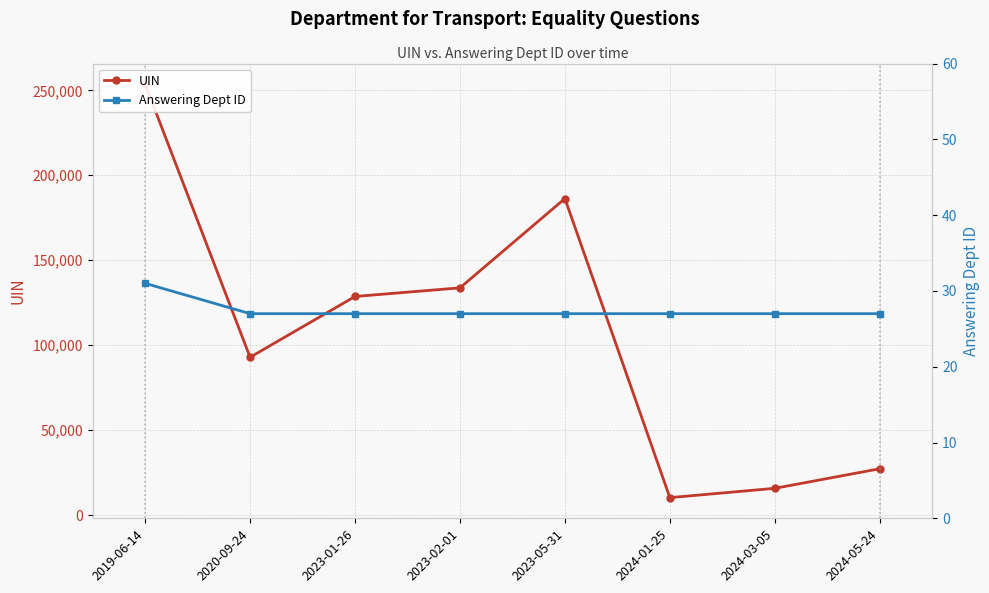

True or false: UIN and Answering Dept ID intersect in this chart.

False